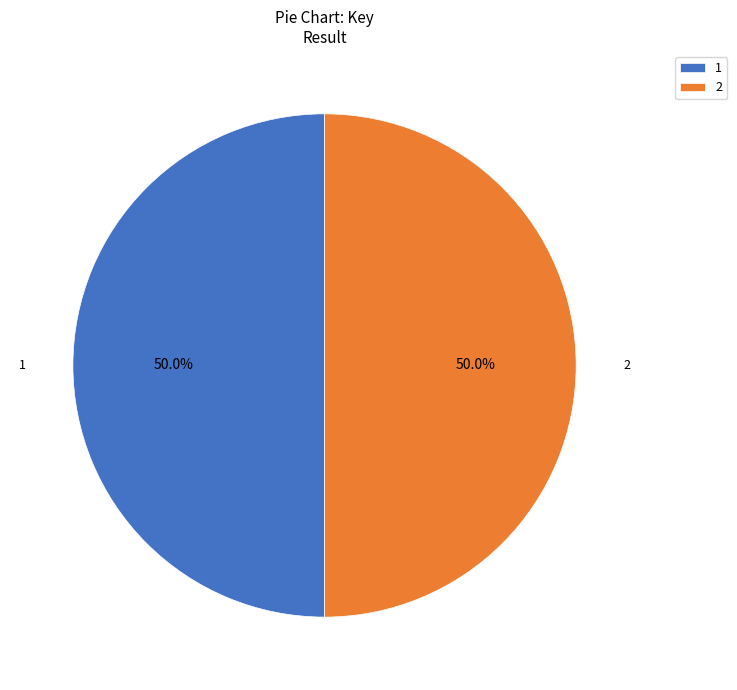

Approximately how many times larger is the value at 2 compared to 1?

1.0